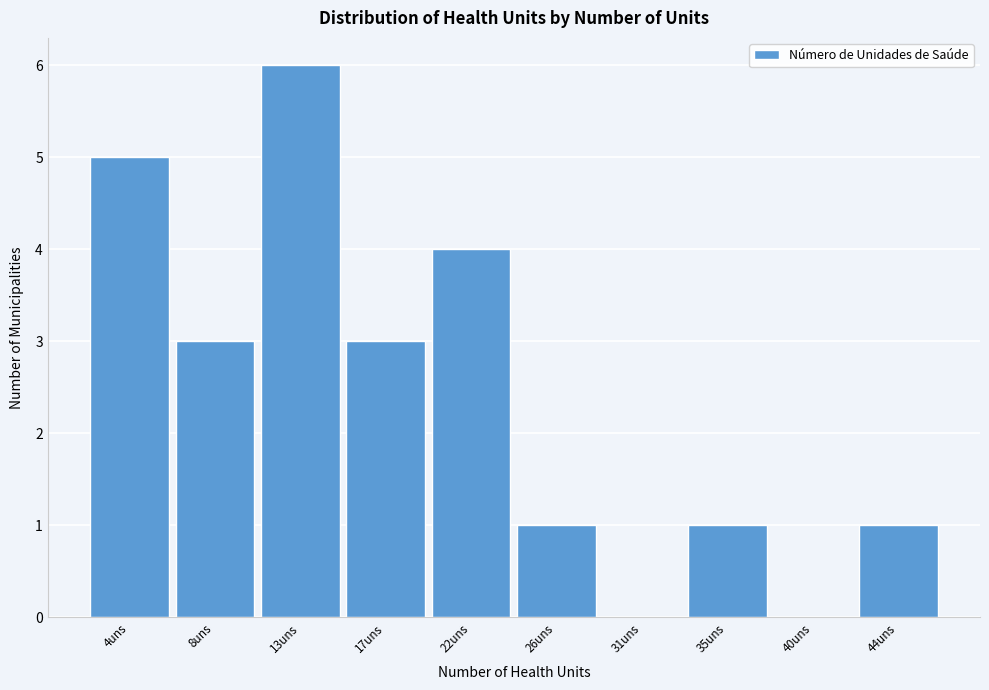

Reading left to right, transcribe all the data shown in this chart.

4uns=5	8uns=3	13uns=6	17uns=3	22uns=4	26uns=1	31uns=0	35uns=1	40uns=0	44uns=1